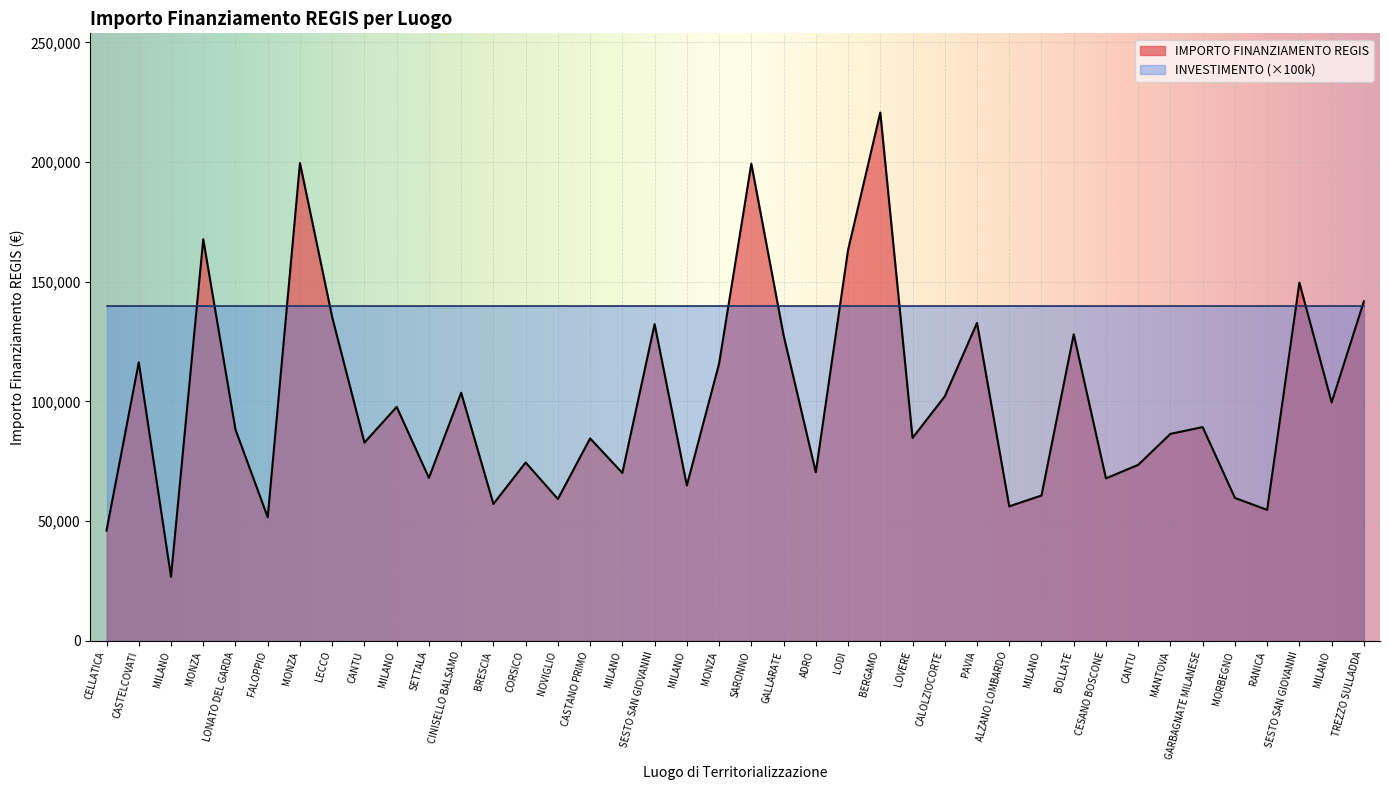

What is the label of the 30th point from the right?

SETTALA